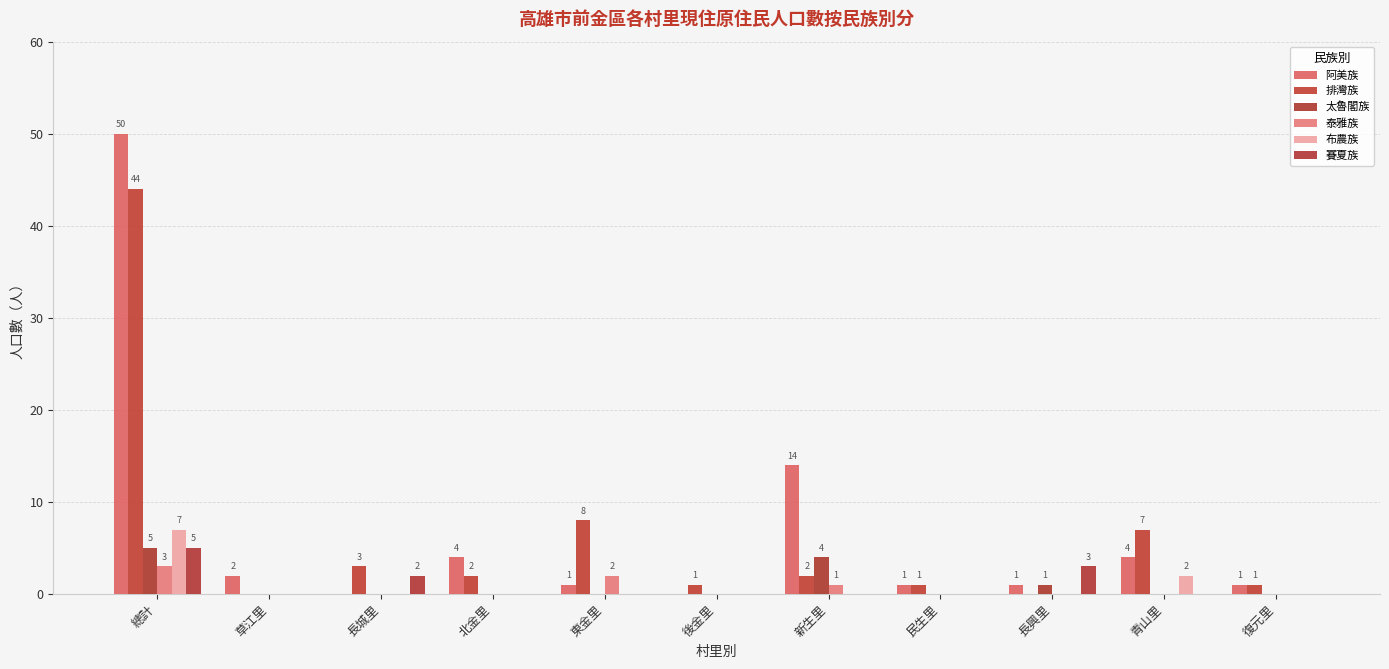

At which category is the sum across all series the highest?

總計